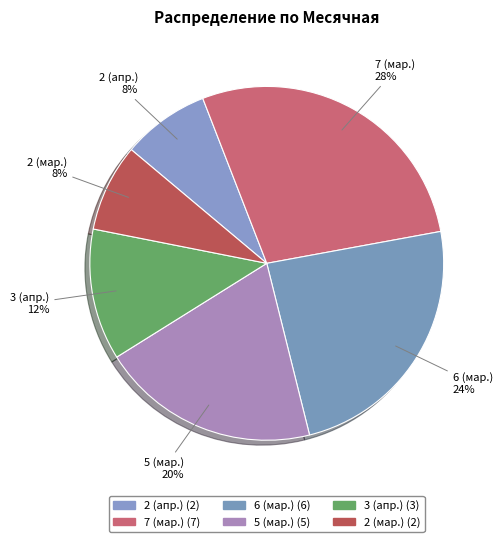

Is it true that 2 (апр.) is 15% of the pie?

False